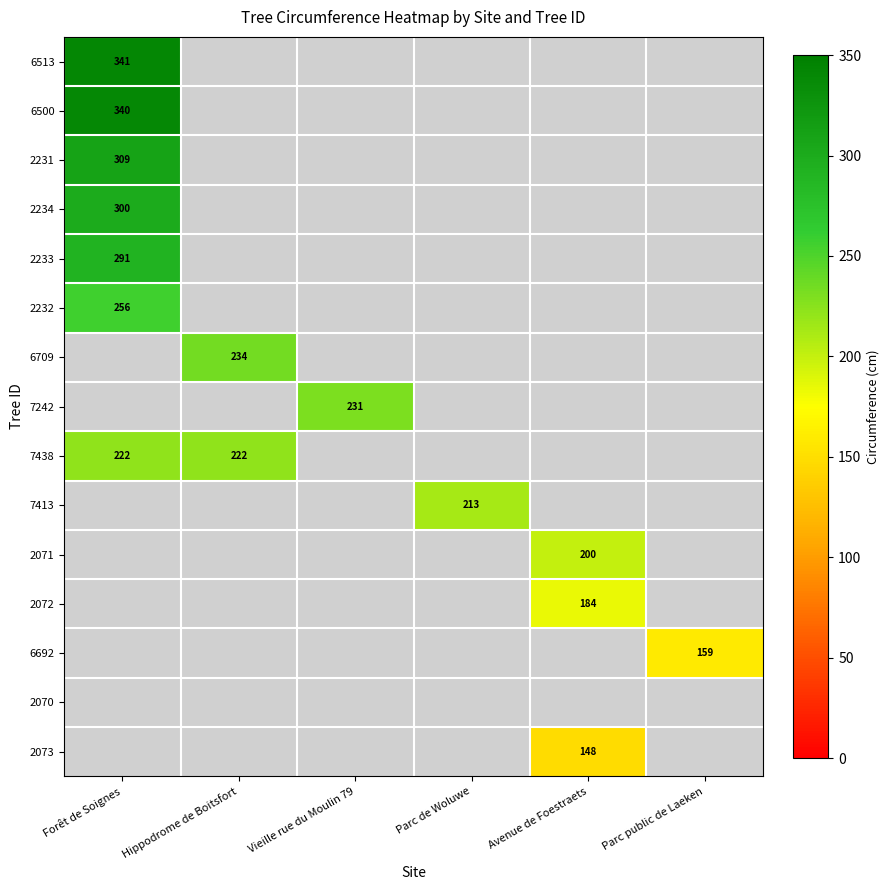

What is the maximum value shown in the chart?

341.0